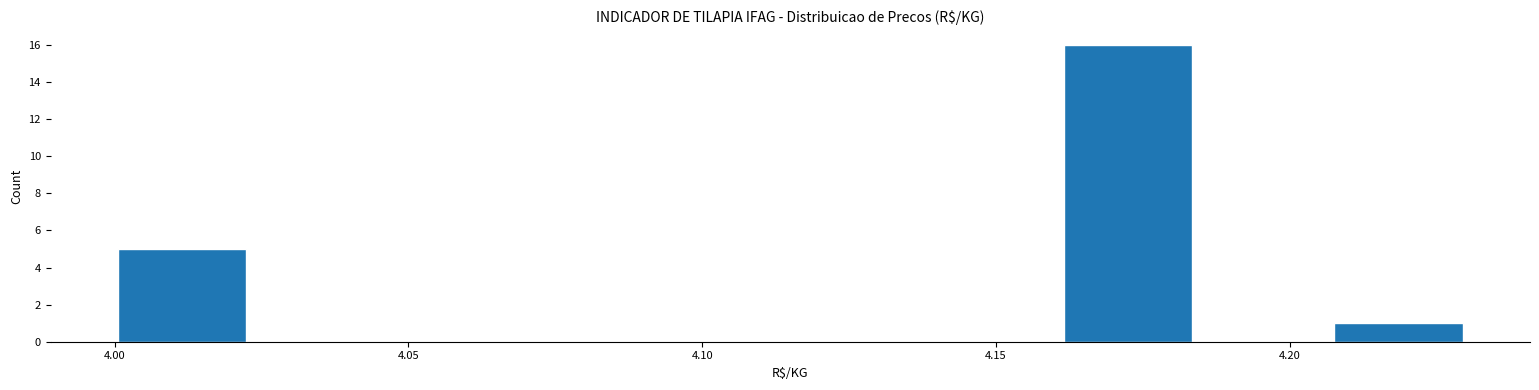

Which range on the x-axis has the tallest bar?

4.161 to 4.184